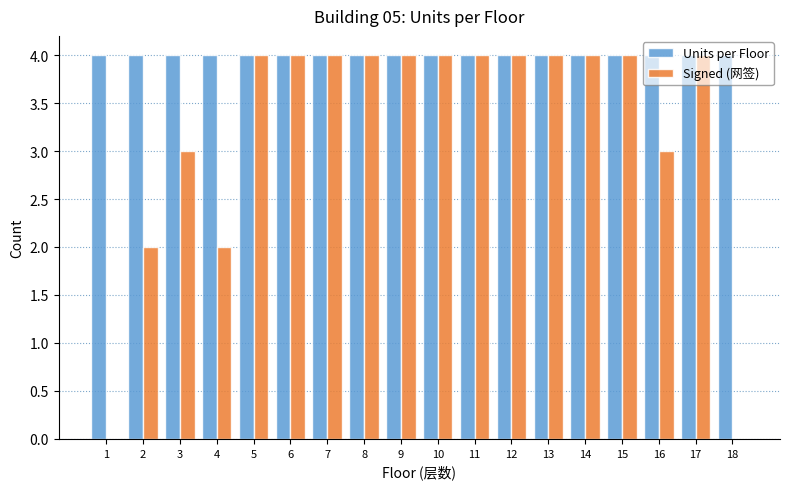

Reading right to left, list all the values displayed in this chart.

Units per Floor: 18=4	17=4	16=4	15=4	14=4	13=4	12=4	11=4	10=4	9=4	8=4	7=4	6=4	5=4	4=4	3=4	2=4	1=4
Signed (网签): 18=0	17=4	16=3	15=4	14=4	13=4	12=4	11=4	10=4	9=4	8=4	7=4	6=4	5=4	4=2	3=3	2=2	1=0